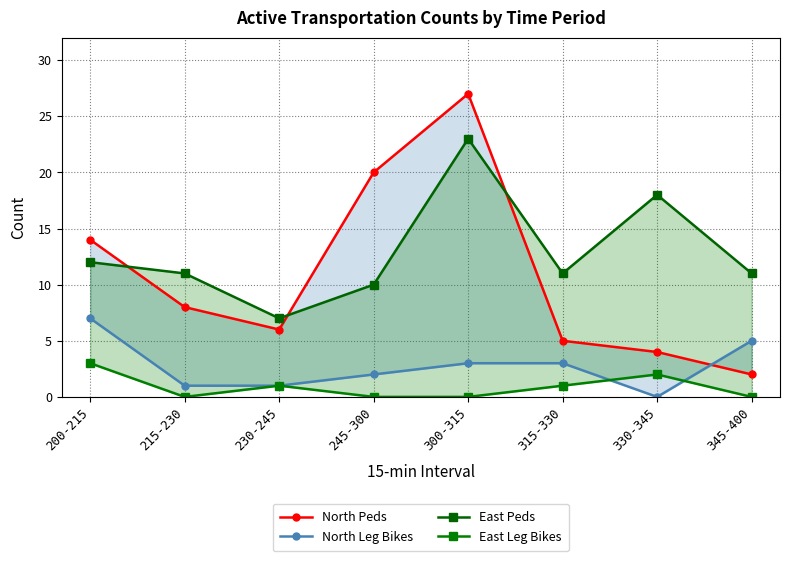

Is it true that North Peds equals 2 at 330-345?

False